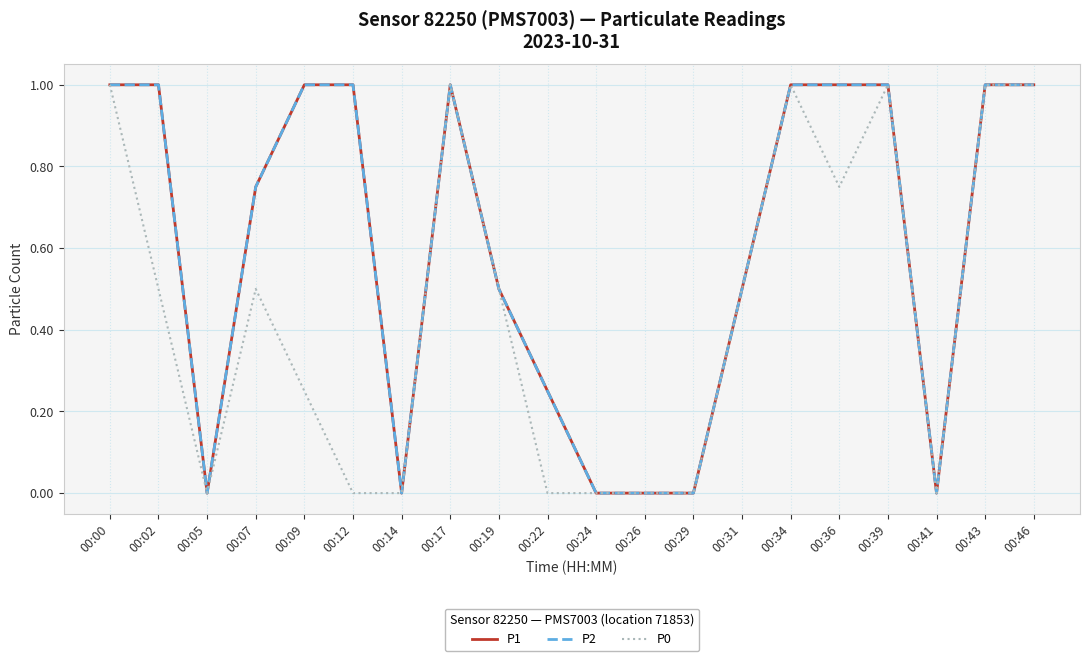

Does the chart display data point markers on the line(s)?

No